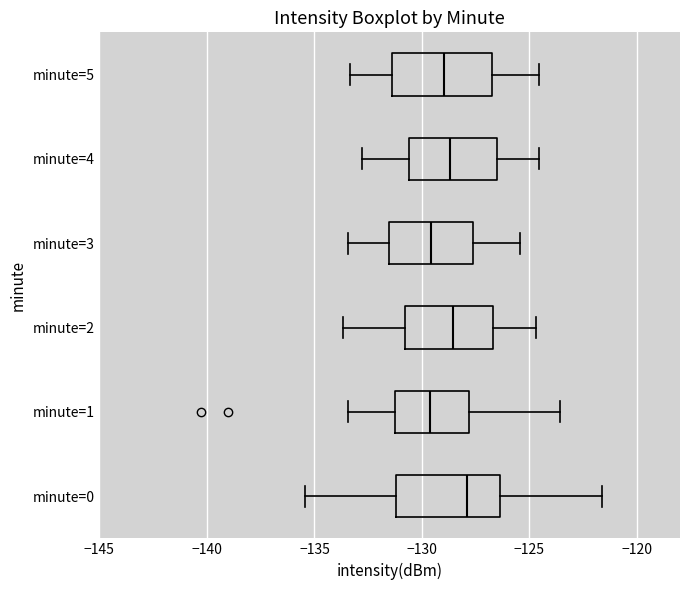

Where is the right edge of the box for minute=1 on the x-axis? The values are not printed on the chart, so give them approximately, as read against the axis.

-128.0